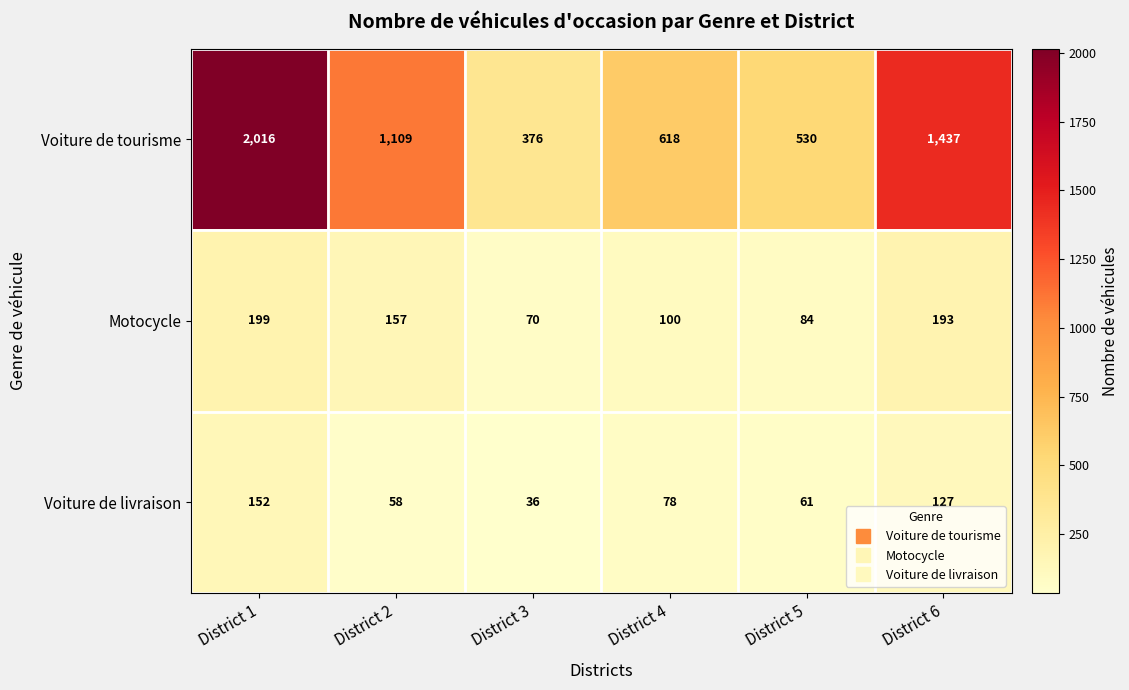

What is the difference between the highest and lowest values at District 1?

1864